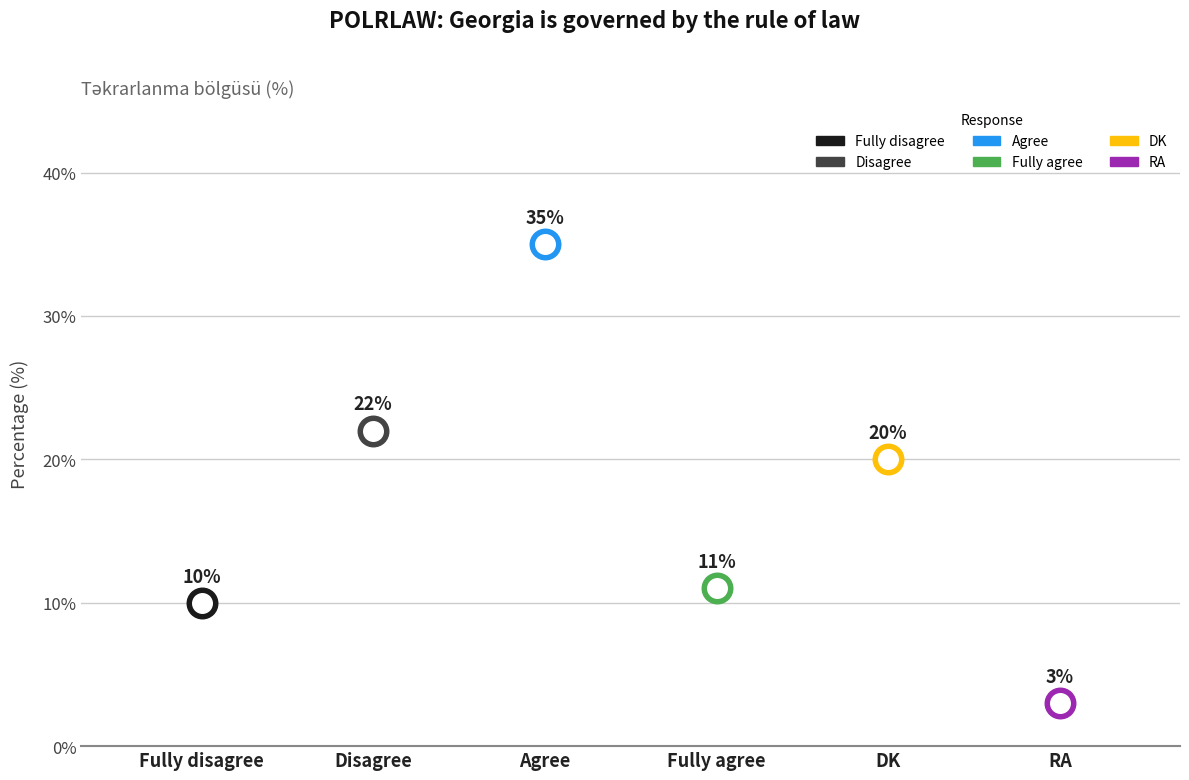

What is the change in value from Agree to RA?

-32